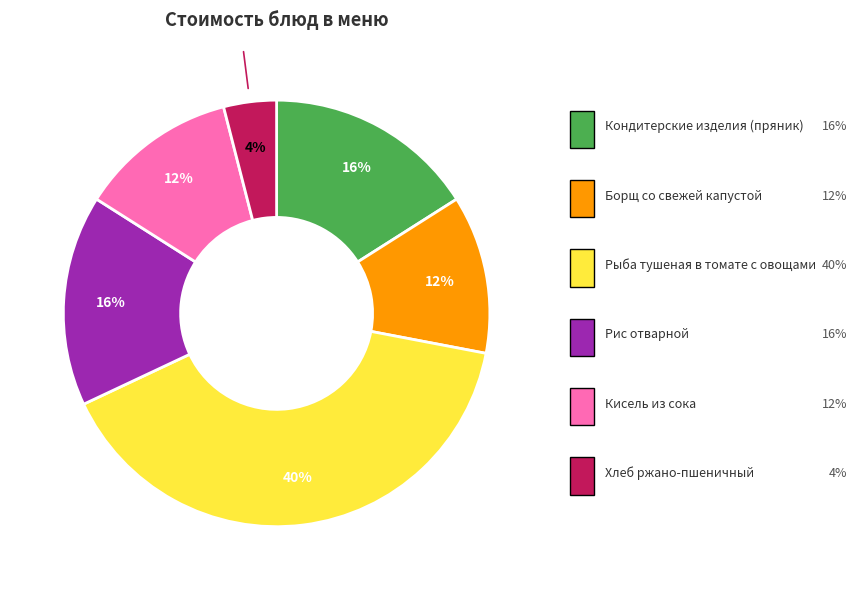

To the nearest percent, what is the difference between the largest and smallest slice percentages?

36%